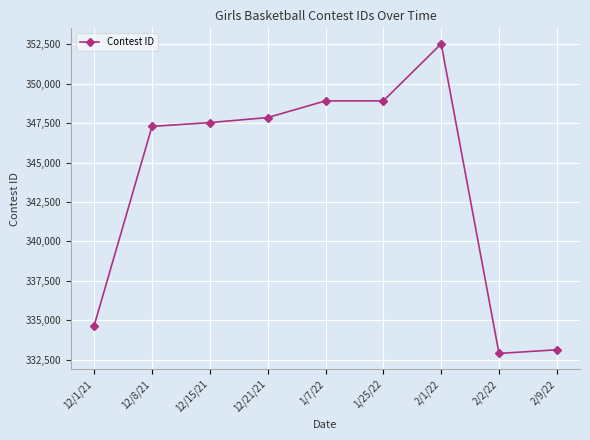

What is the approximate value at 12/8/21?

347290